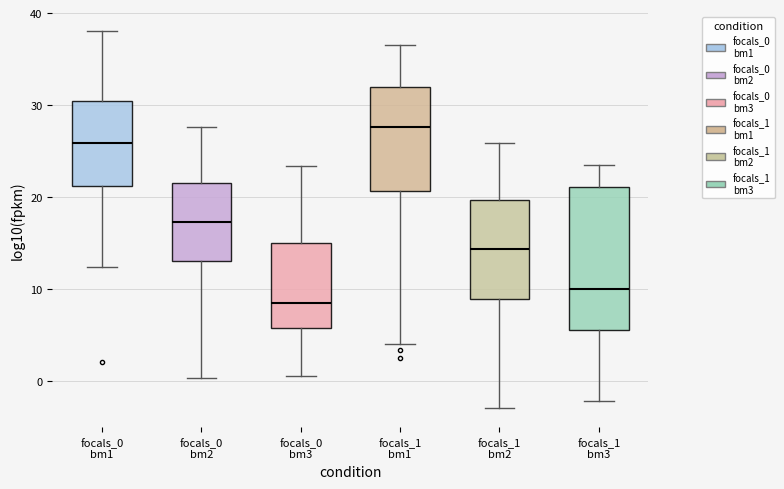

Where is the lower edge of the box for focals_1 bm3 on the y-axis? The values are not printed on the chart, so give them approximately, as read against the axis.

6